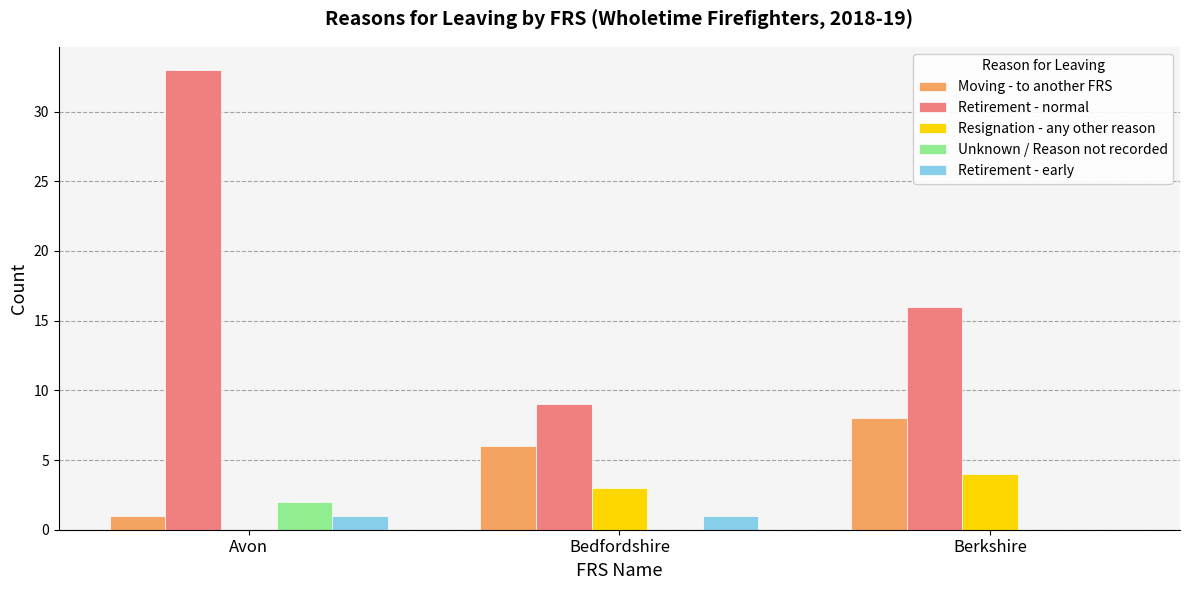

Is the value of Retirement - normal at Bedfordshire greater than the value of Resignation - any other reason at Avon?

Yes